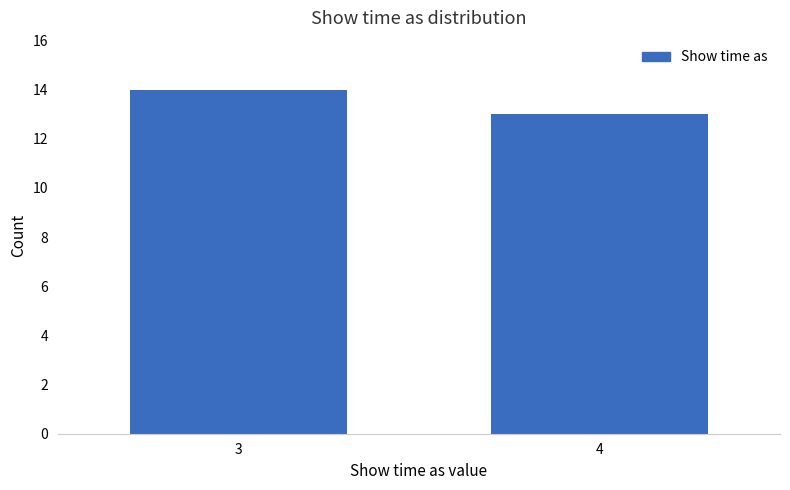

Reading left to right, what are all the values shown in this chart?

3=14	4=13